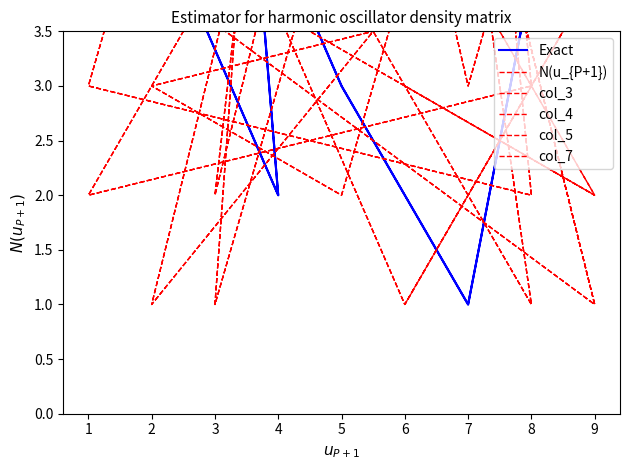

The value of col_7 at 9 is 10. True or false?

False